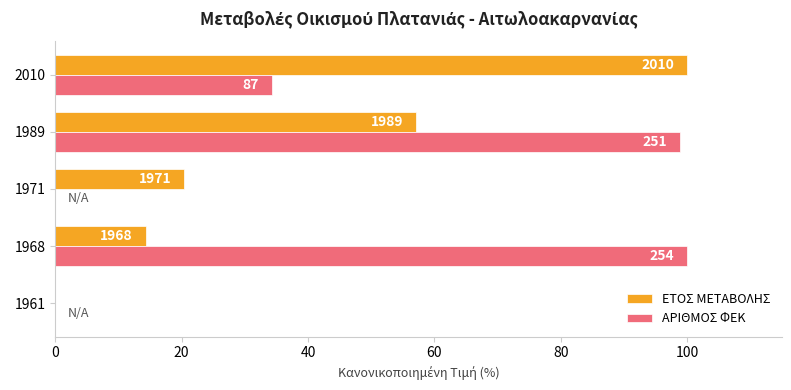

What are all the series names shown in the legend?

ΕΤΟΣ ΜΕΤΑΒΟΛΗΣ, ΑΡΙΘΜΟΣ ΦΕΚ